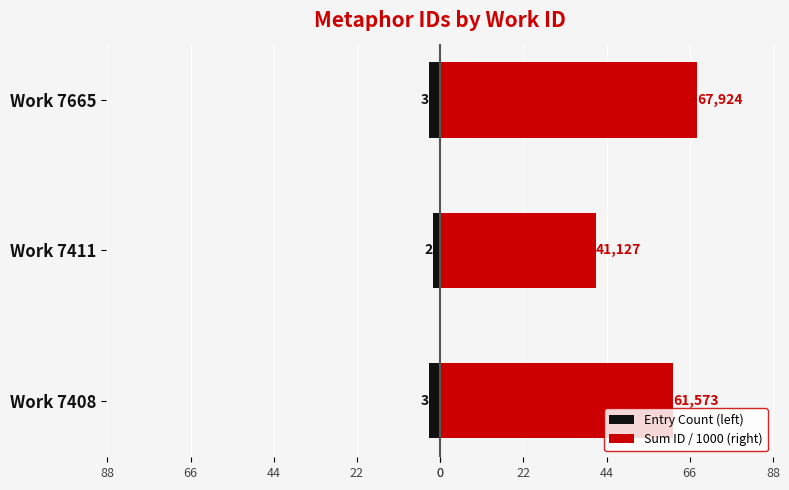

At Work 7665, list the series in order from smallest to largest.

Entry Count (left), Sum ID / 1000 (right)